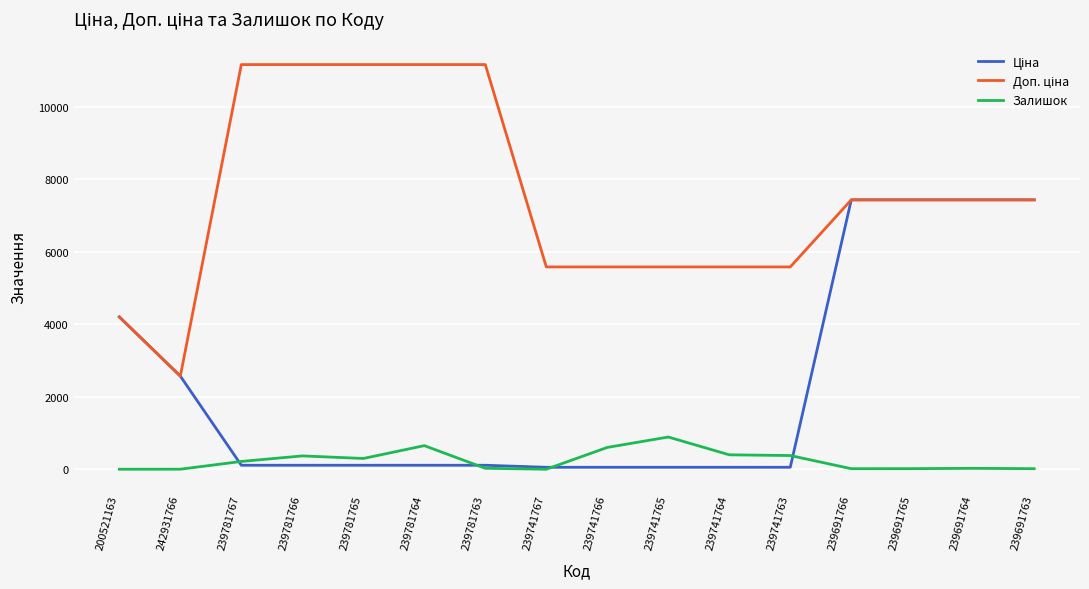

What is the maximum value shown in the chart?

11169.0